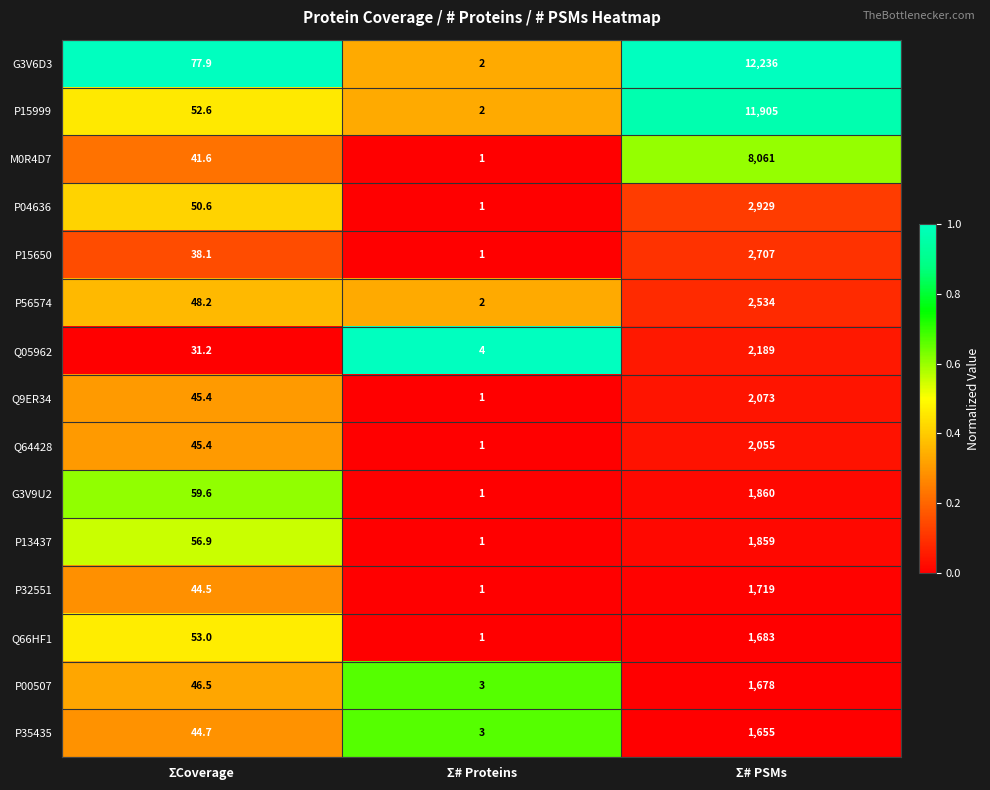

What is the difference between the P04636 values at Σ# Proteins and ΣCoverage?

49.6